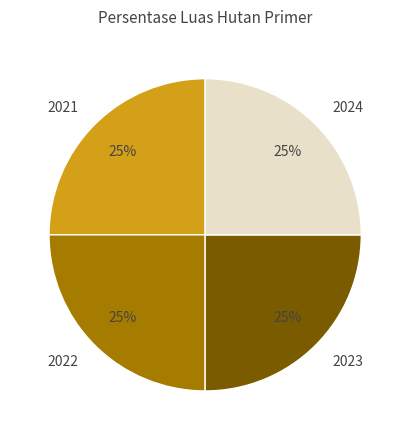

Does any single category account for the majority?

No